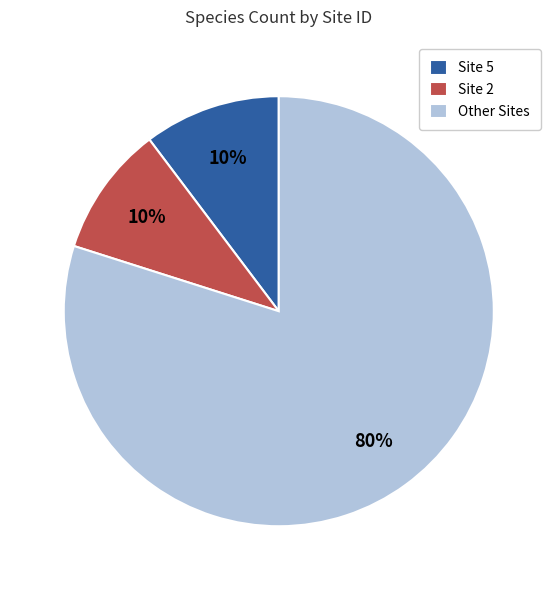

Does Site 5 account for over 50% of the chart?

No